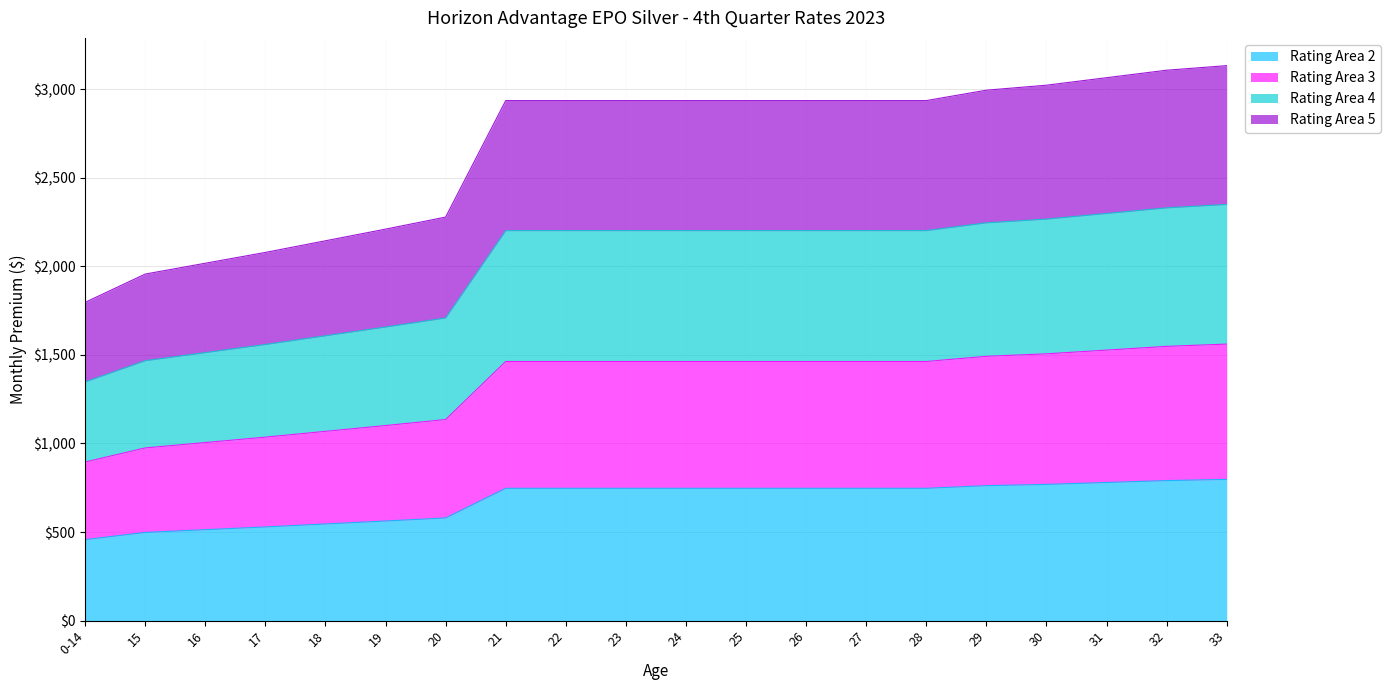

List the labels in order of Rating Area 2 value, smallest first.

0-14, 15, 16, 17, 18, 19, 20, 21, 22, 23, 24, 25, 26, 27, 28, 29, 30, 31, 32, 33